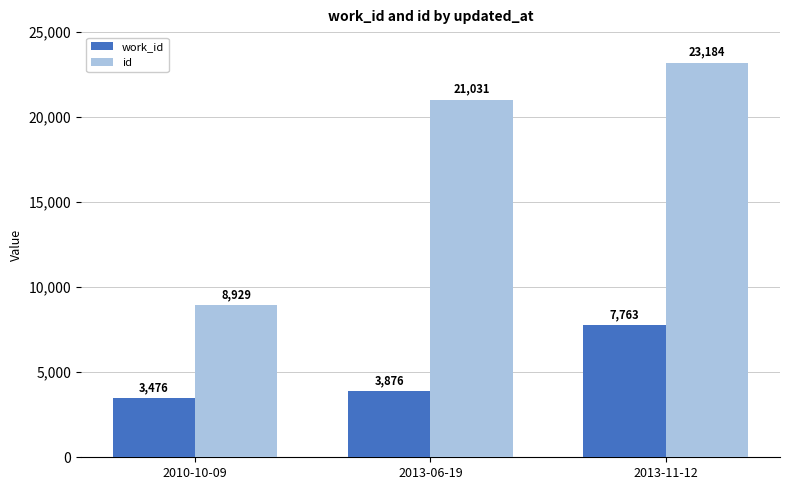

Rank the series at 2010-10-09 from lowest to highest value.

work_id, id